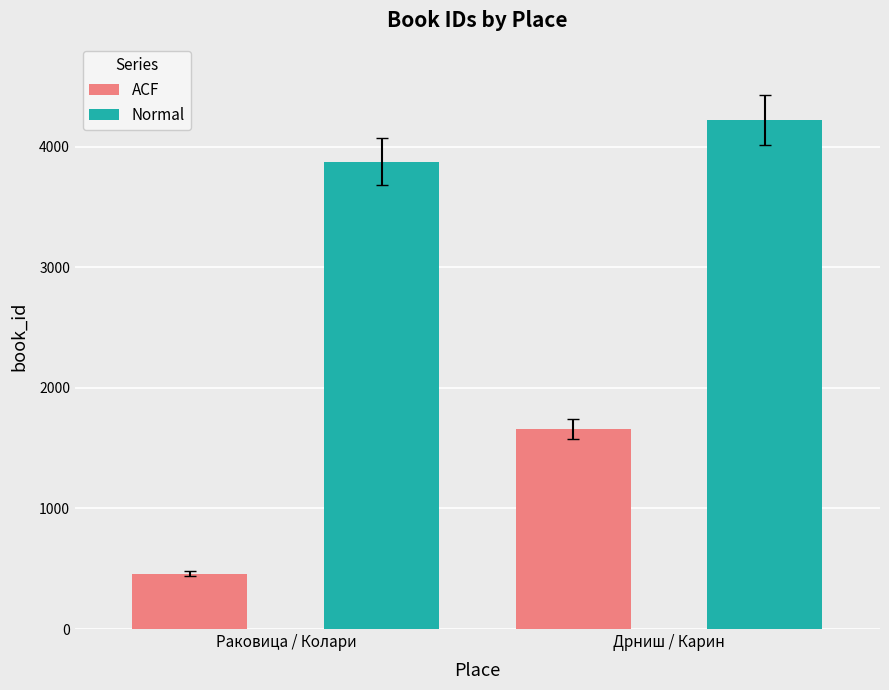

What is the average value of the Normal series?

4048